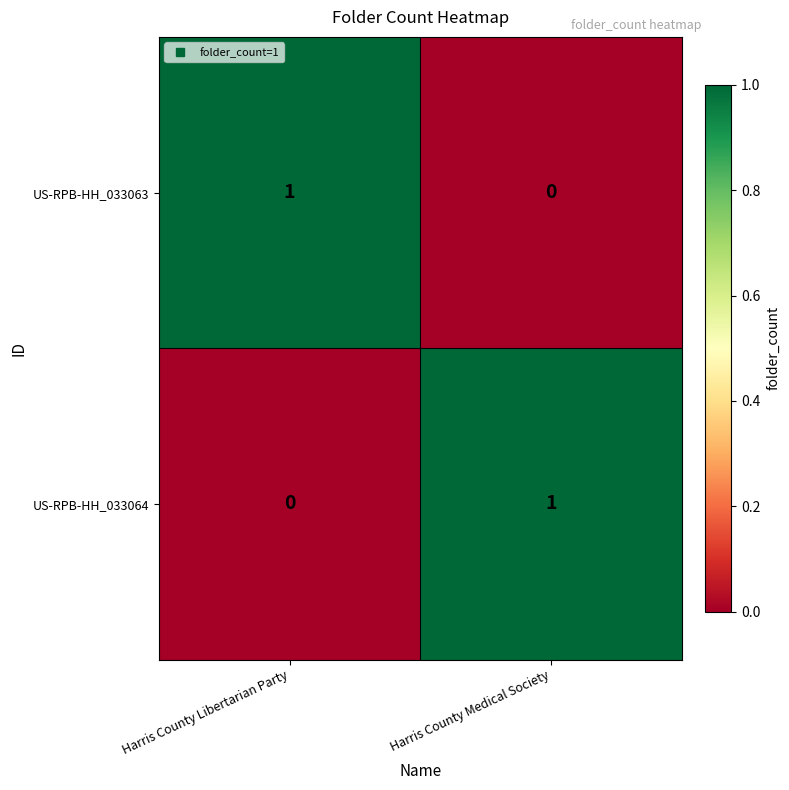

At which label does US-RPB-HH_033063 reach its minimum?

Harris County Medical Society